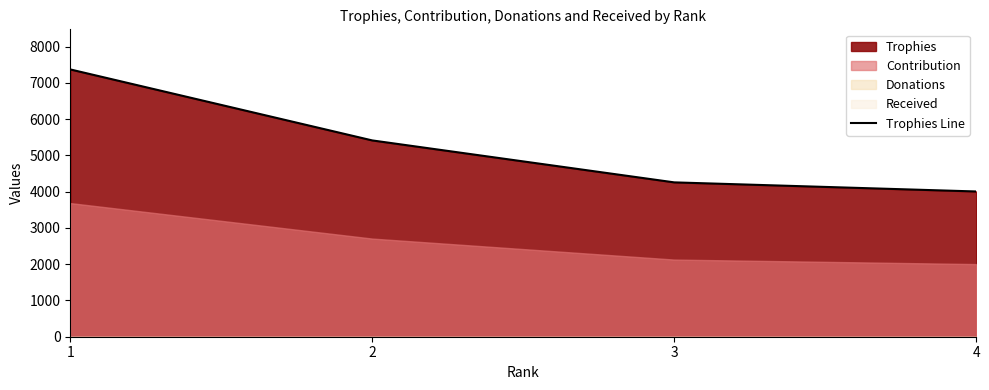

How many data points are above 5414?

1